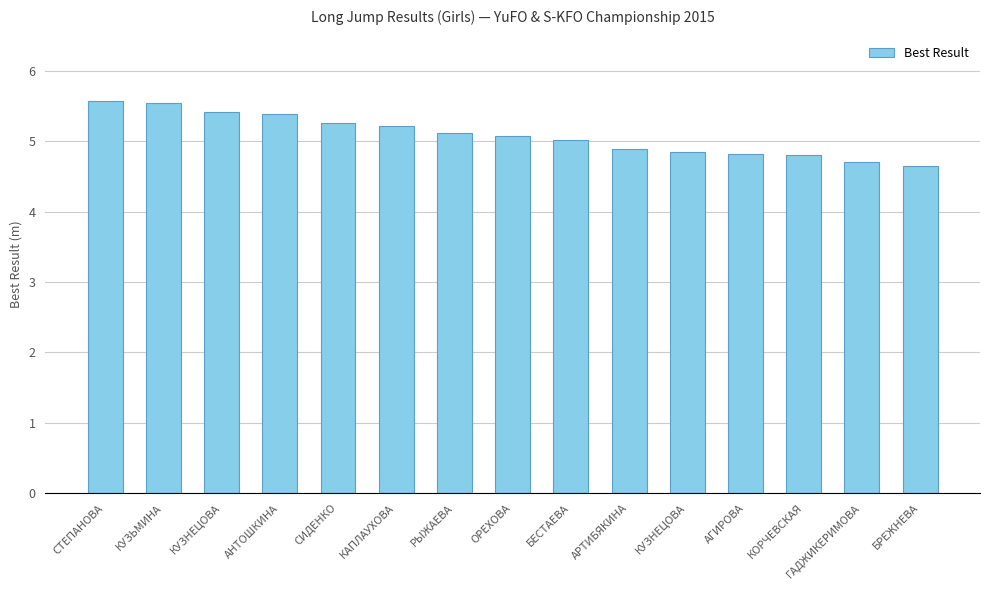

List the labels in order of value, smallest first.

БРЕЖНЕВА, ГАДЖИКЕРИМОВА, КОРЧЕВСКАЯ, АГИРОВА, КУЗНЕЦОВА, АРТИБЯКИНА, БЕСТАЕВА, ОРЕХОВА, РЫЖАЕВА, КАПЛАУХОВА, СИДЕНКО, АНТОШКИНА, КУЗНЕЦОВА, КУЗЬМИНА, СТЕПАНОВА